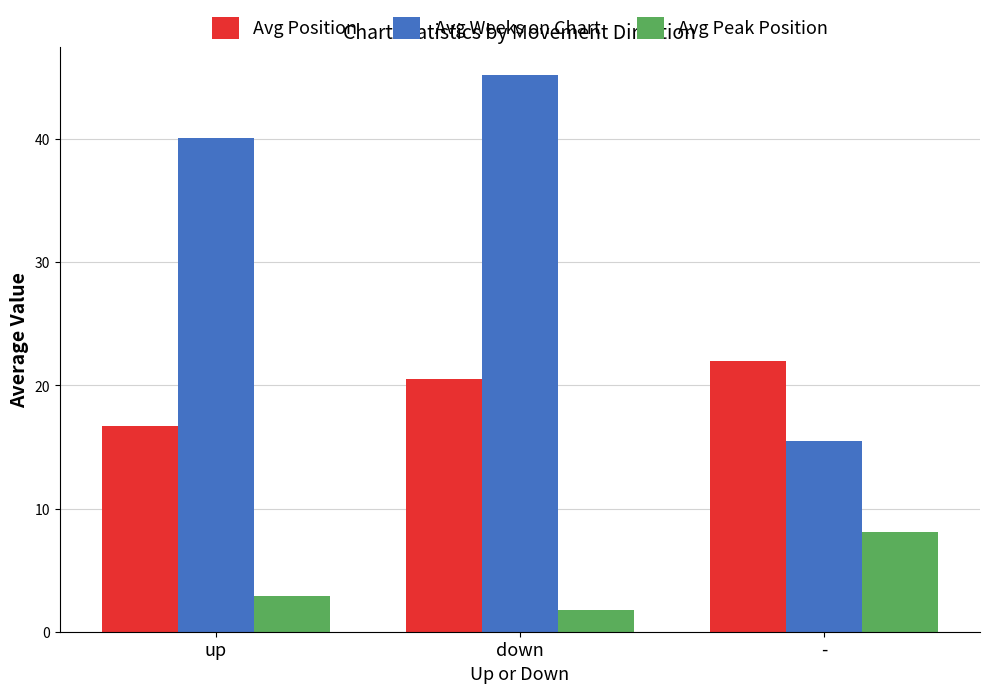

What is the label of the 1st bar from the right?

-